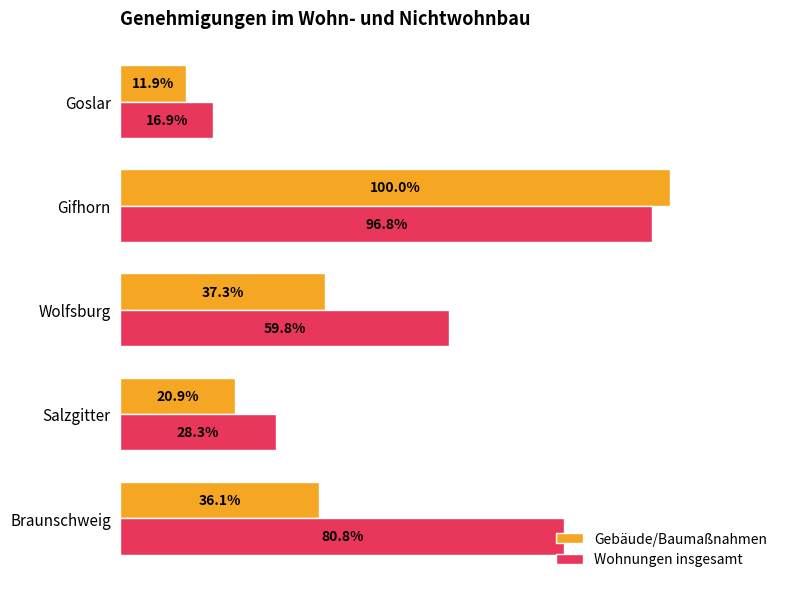

Where is Gebäude/Baumaßnahmen nearest to the value 55?

Wolfsburg